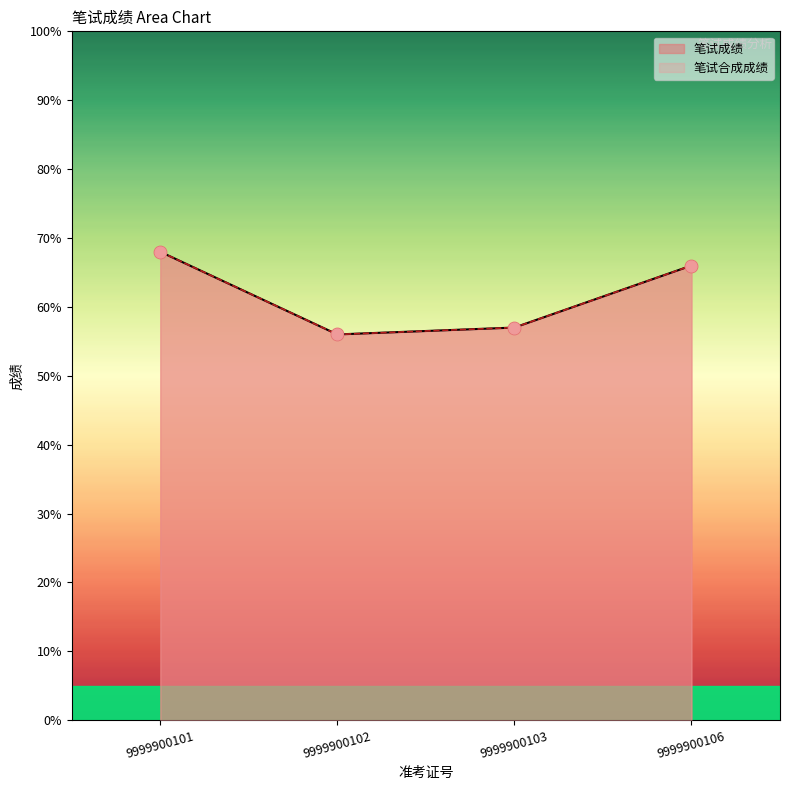

Is the value of 笔试成绩 at 9999900106 greater than the value of 笔试合成成绩 at 9999900106?

No